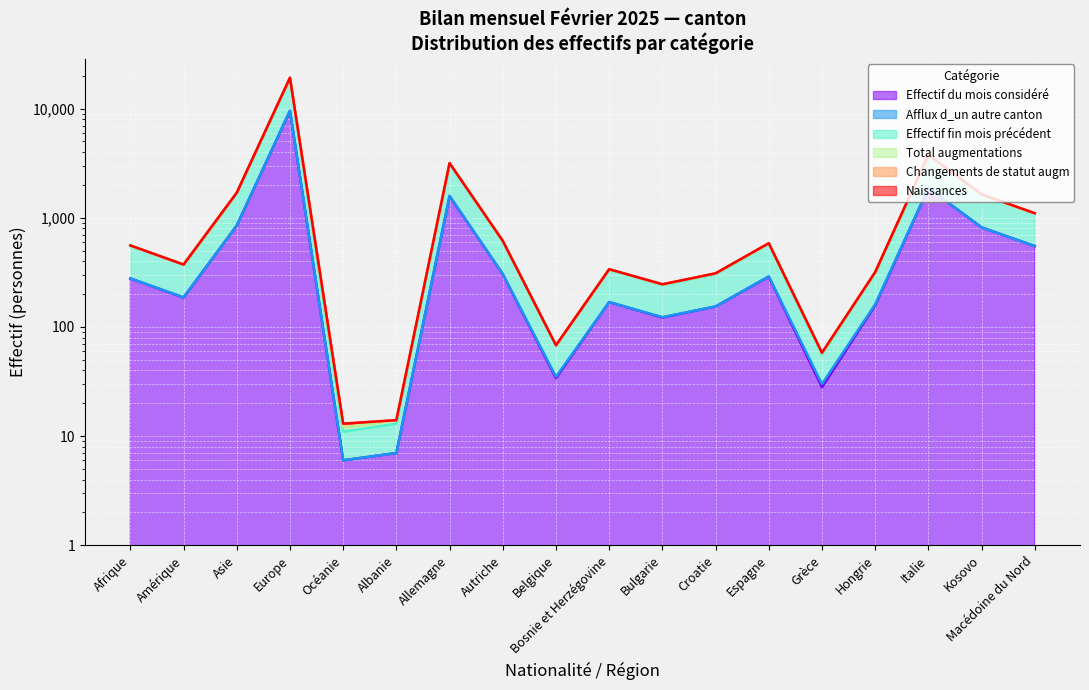

List the labels in order of Total augmentations value, smallest first.

Océanie, Albanie, Grèce, Belgique, Bulgarie, Croatie, Hongrie, Bosnie et Herzégovine, Amérique, Afrique, Espagne, Autriche, Macédoine du Nord, Kosovo, Asie, Allemagne, Italie, Europe